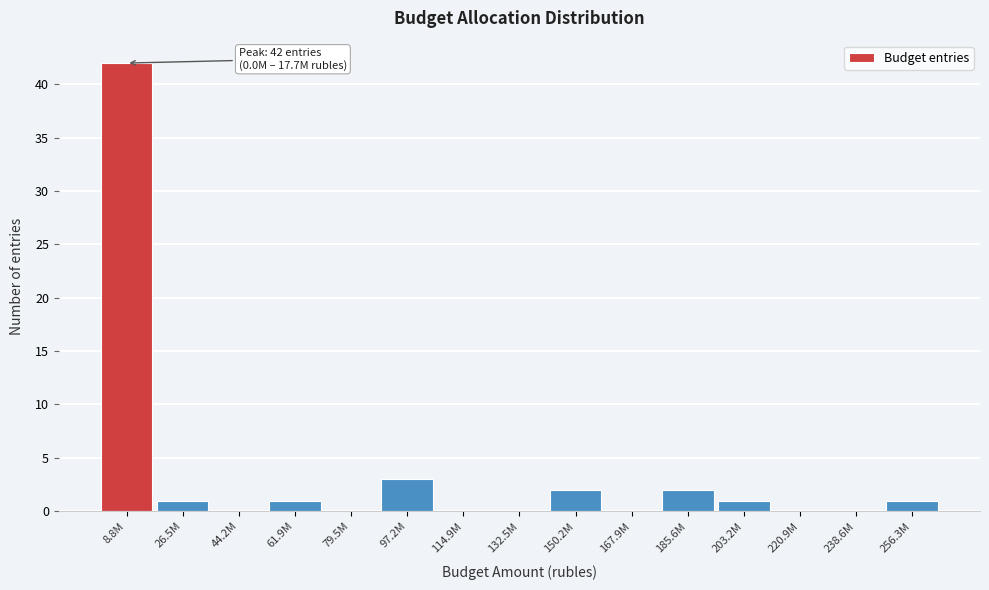

Reading left to right, list all the values displayed in this chart.

8.8M=42	26.5M=1	44.2M=0	61.9M=1	79.5M=0	97.2M=3	114.9M=0	132.5M=0	150.2M=2	167.9M=0	185.6M=2	203.2M=1	220.9M=0	238.6M=0	256.3M=1